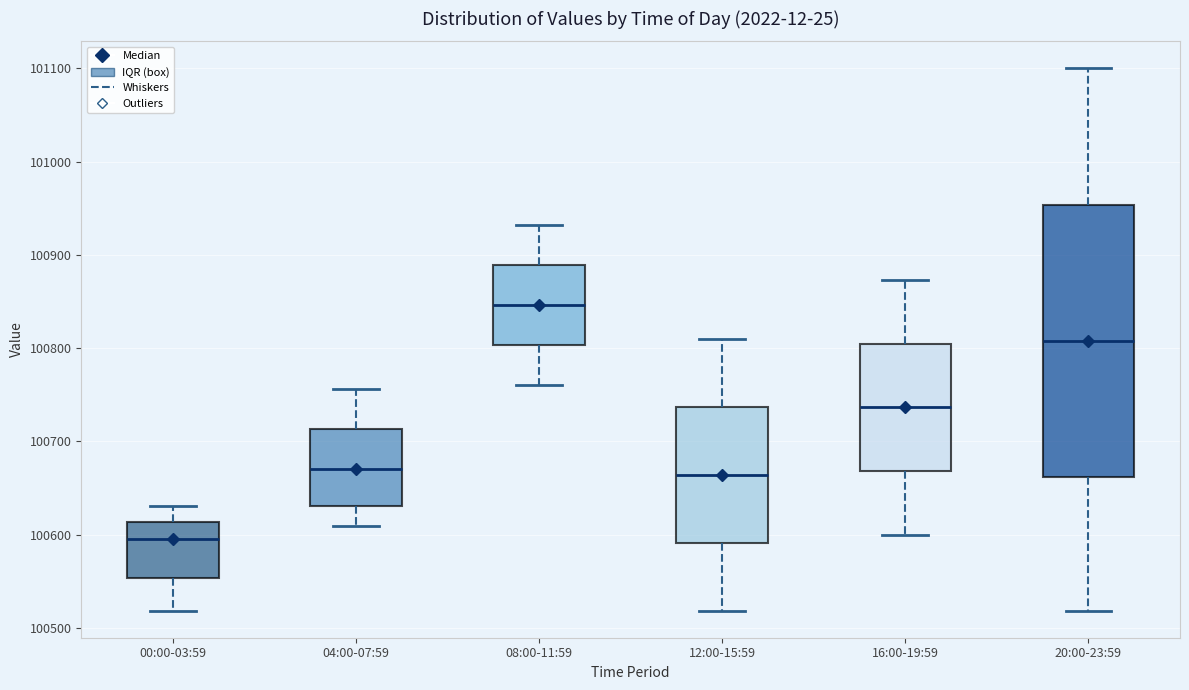

Reading left to right, read every box against the y-axis: the position of its median line, the range the box covers, and the ends of its whiskers. The values are not printed on the chart, so give them approximately, as read against the axis.

00:00-03:59: median 100590, box 100550 to 100610, whiskers 100520 to 100630
04:00-07:59: median 100670, box 100630 to 100710, whiskers 100610 to 100760
08:00-11:59: median 100850, box 100800 to 100890, whiskers 100760 to 100930
12:00-15:59: median 100660, box 100590 to 100740, whiskers 100520 to 100810
16:00-19:59: median 100740, box 100670 to 100800, whiskers 100600 to 100870
20:00-23:59: median 100810, box 100660 to 100950, whiskers 100520 to 101100